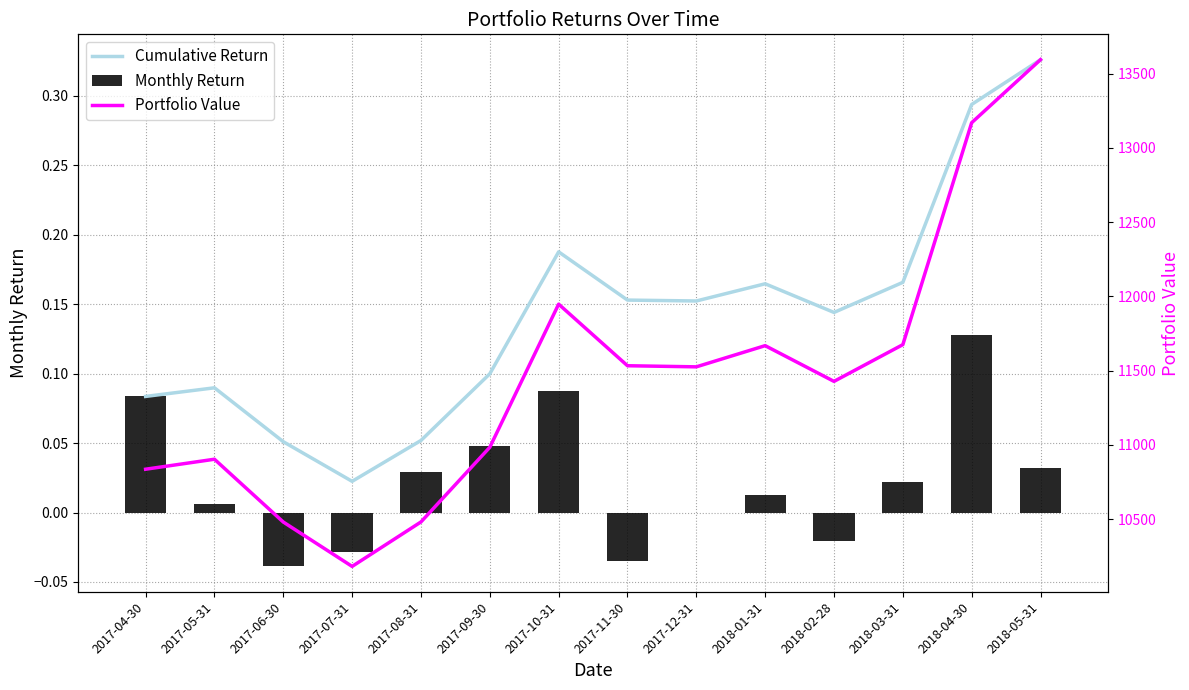

What is the label of the 14th bar from the left?

2018-05-31